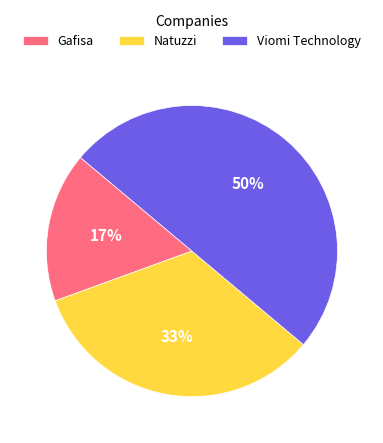

To the nearest percent, what percentage of the pie is Gafisa?

17%